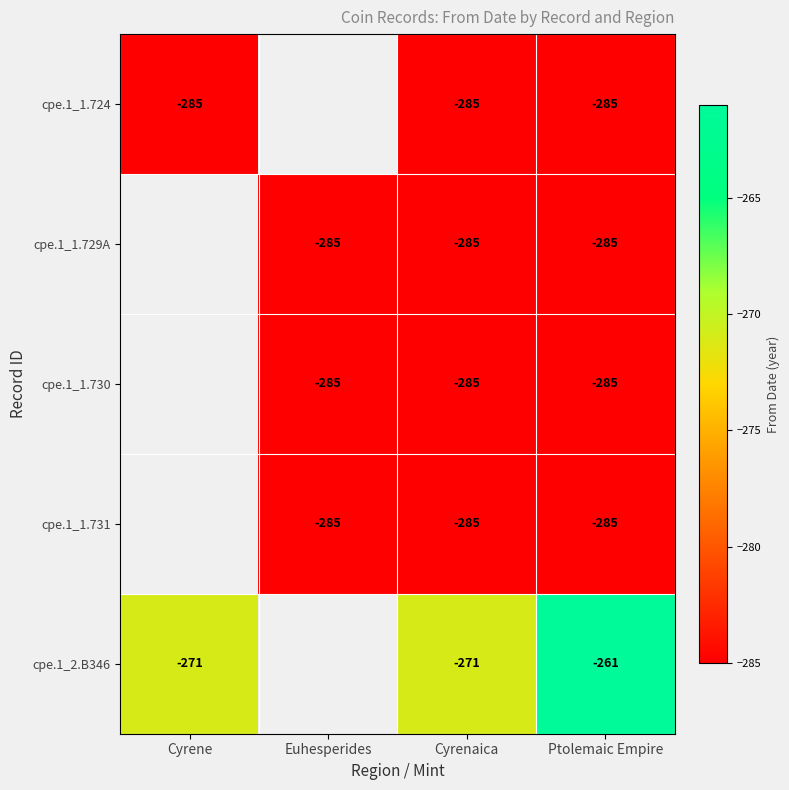

Is the value of cpe.1_2.B346 at Cyrenaica greater than the value of cpe.1_1.731 at Cyrenaica?

Yes